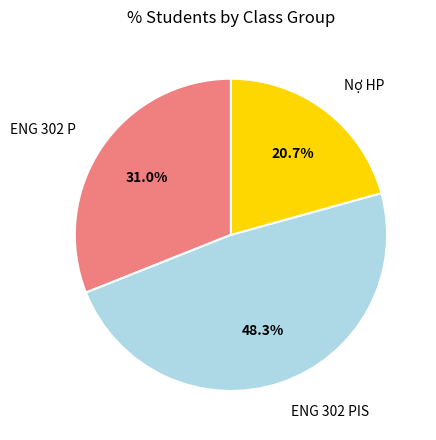

Does any single category account for the majority?

No